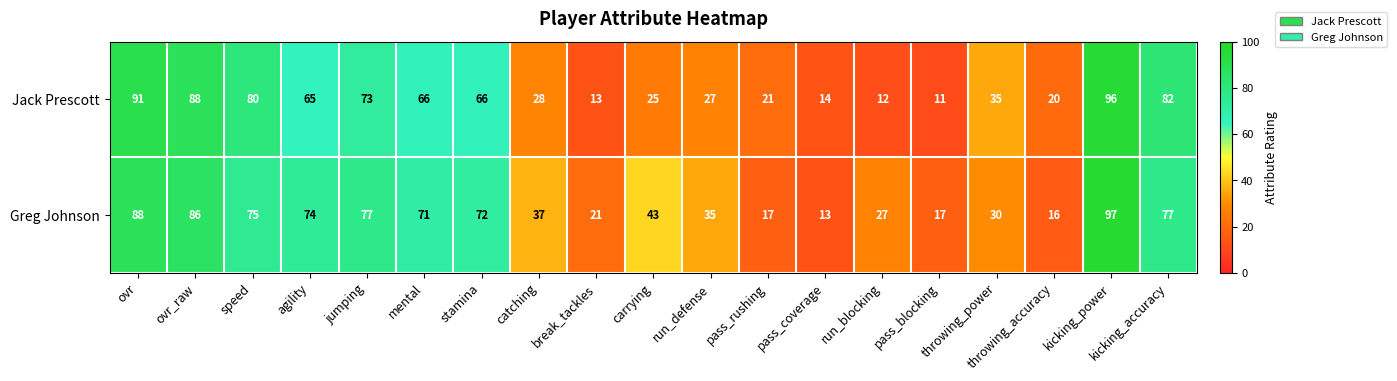

What is the maximum value shown in the chart?

97